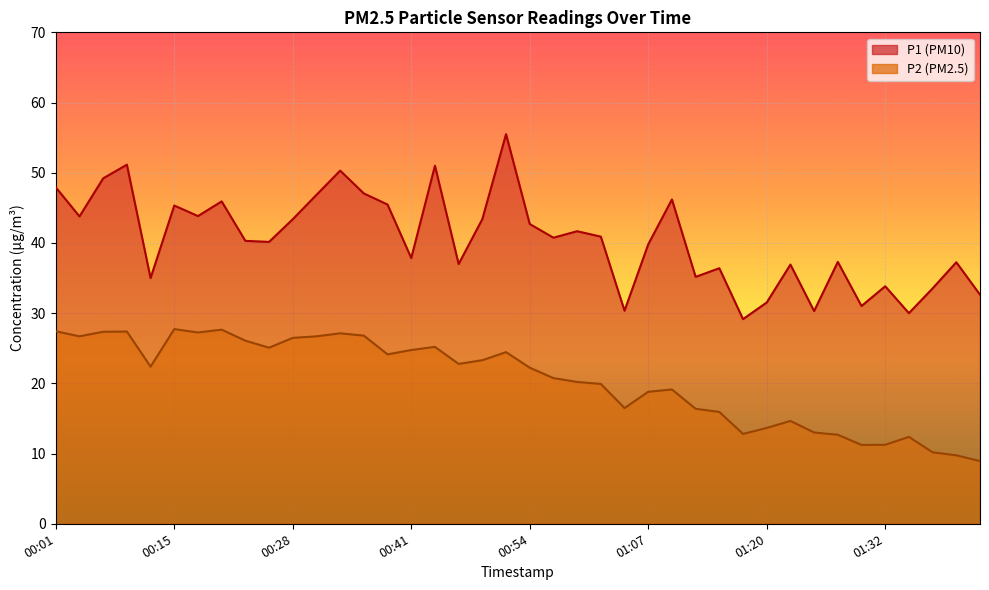

What is the label of the 40th point from the right?

00:01